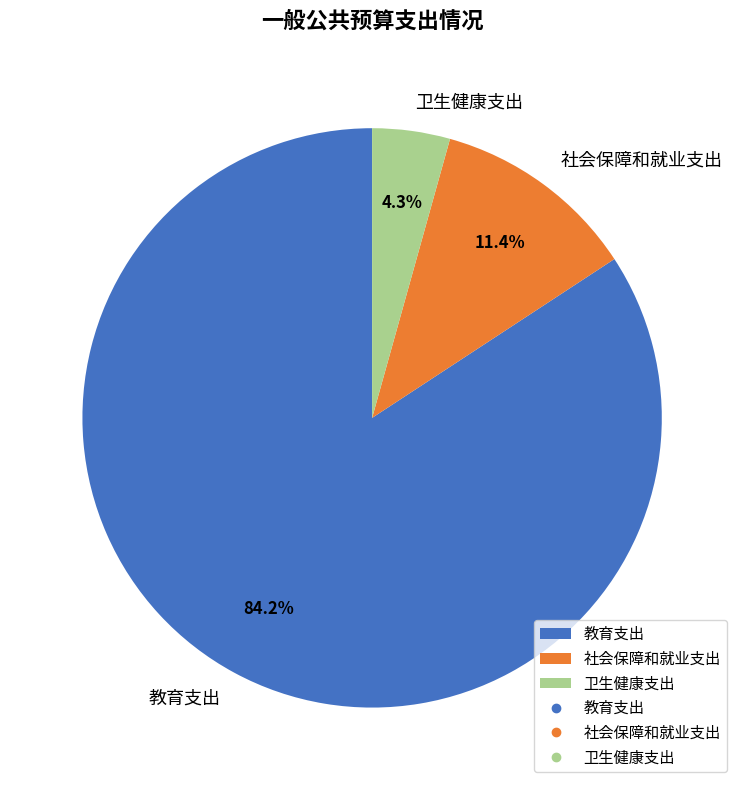

Combined, what portion of the pie is 教育支出 and 社会保障和就业支出?

95.7%